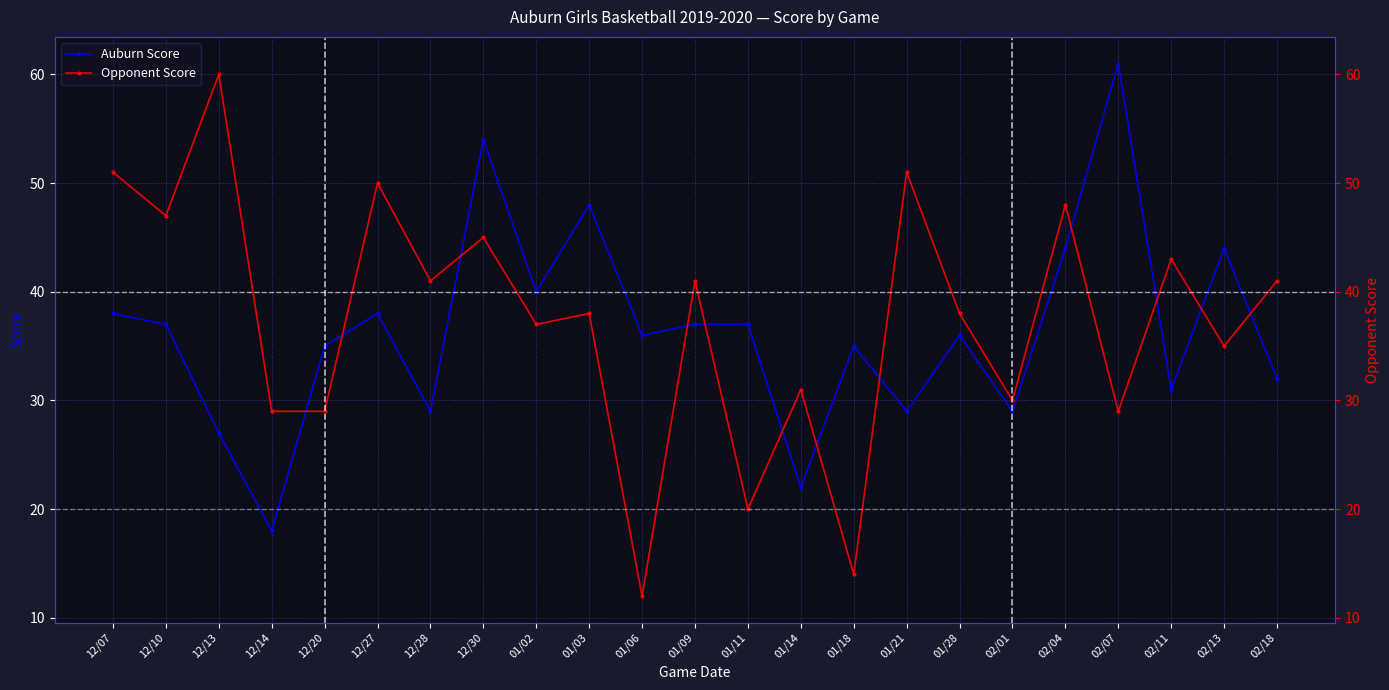

What is the approximate value of Opponent Score at 01/28, to the nearest 10?

40